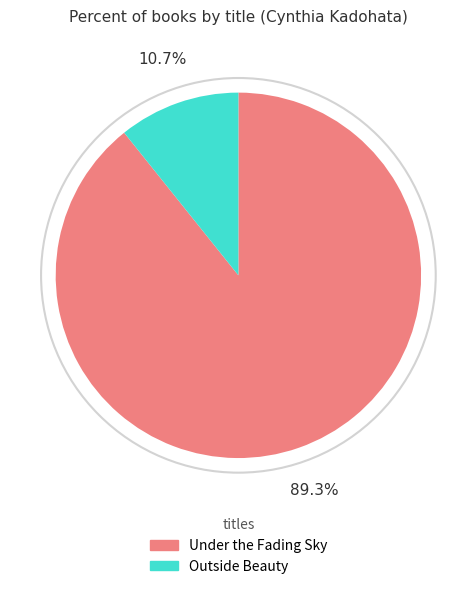

To the nearest percent, what portion does Outside Beauty represent?

11%